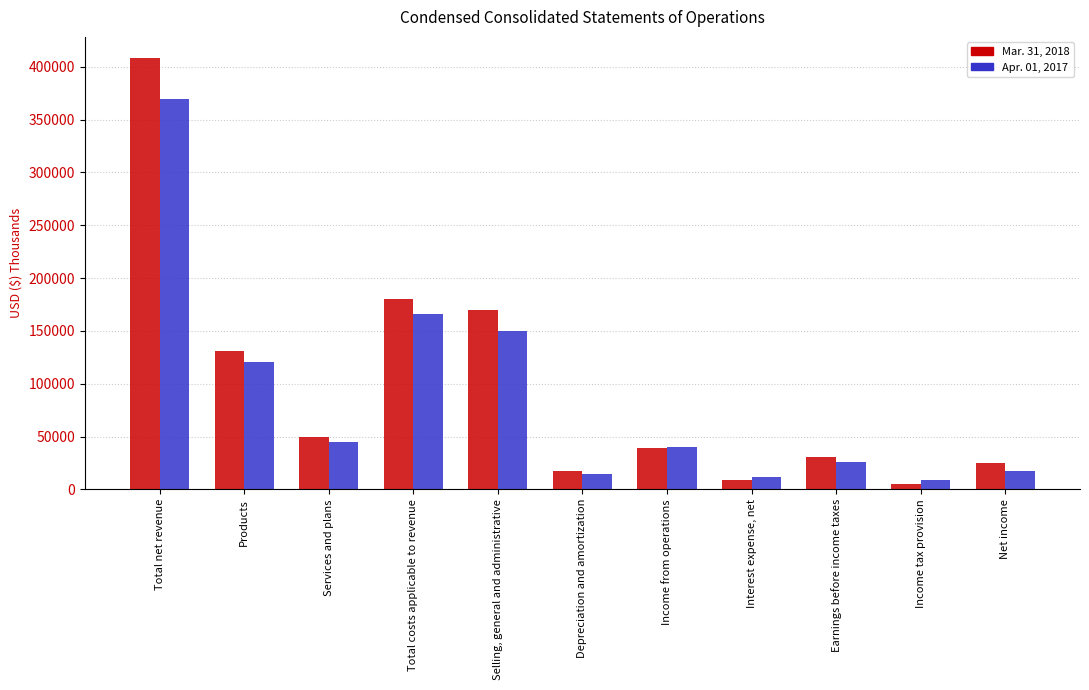

At which category is the sum across all series the highest?

Total net revenue